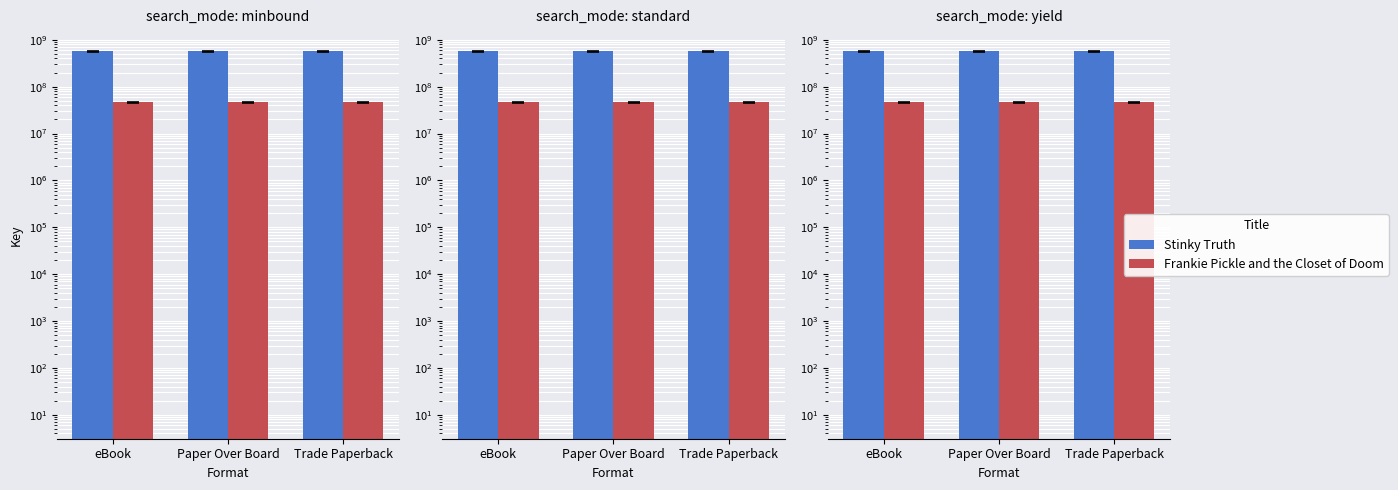

List the series in order of their overall mean, highest first.

Stinky Truth, Frankie Pickle and the Closet of Doom